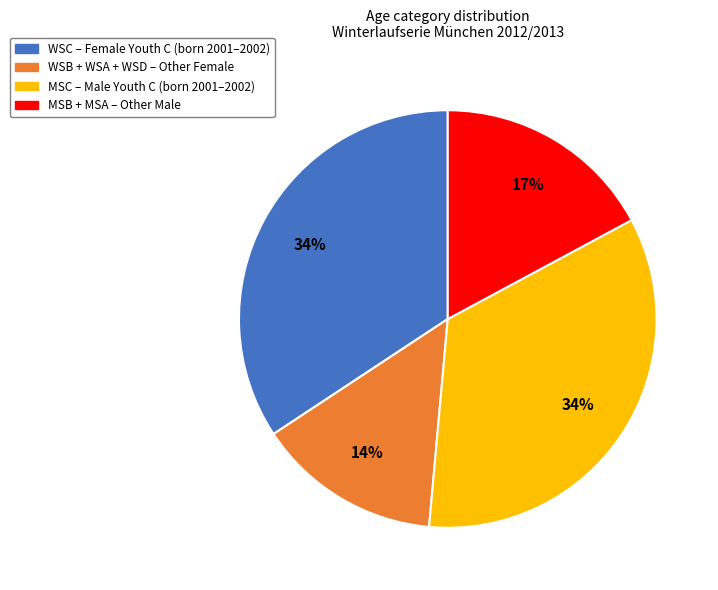

Is there a majority slice in this chart?

No